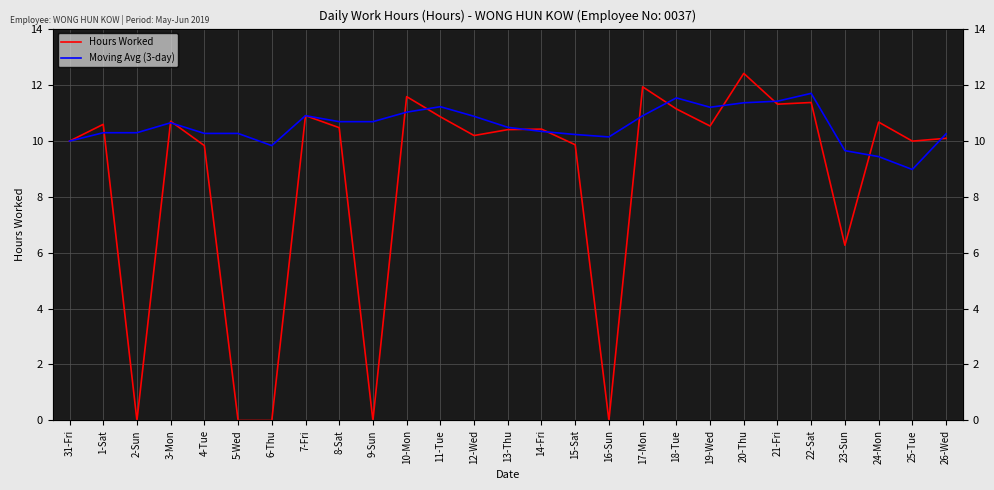

List the series in order of their overall mean, lowest first.

Hours Worked, Moving Avg (3-day)